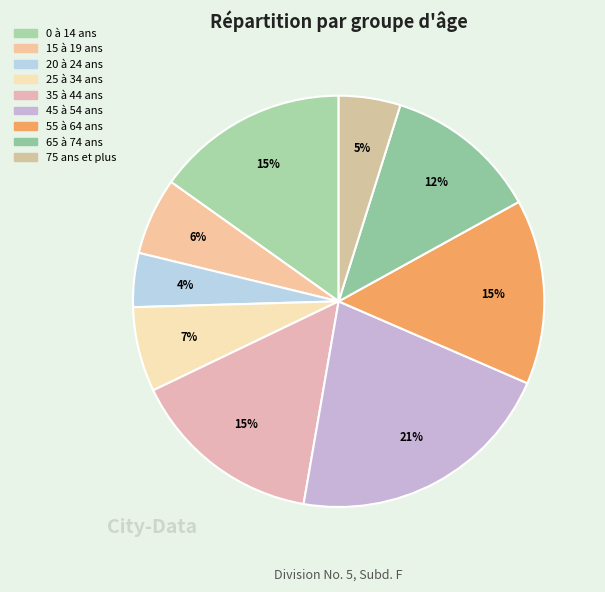

Which category has the biggest portion of the pie?

45 à 54 ans